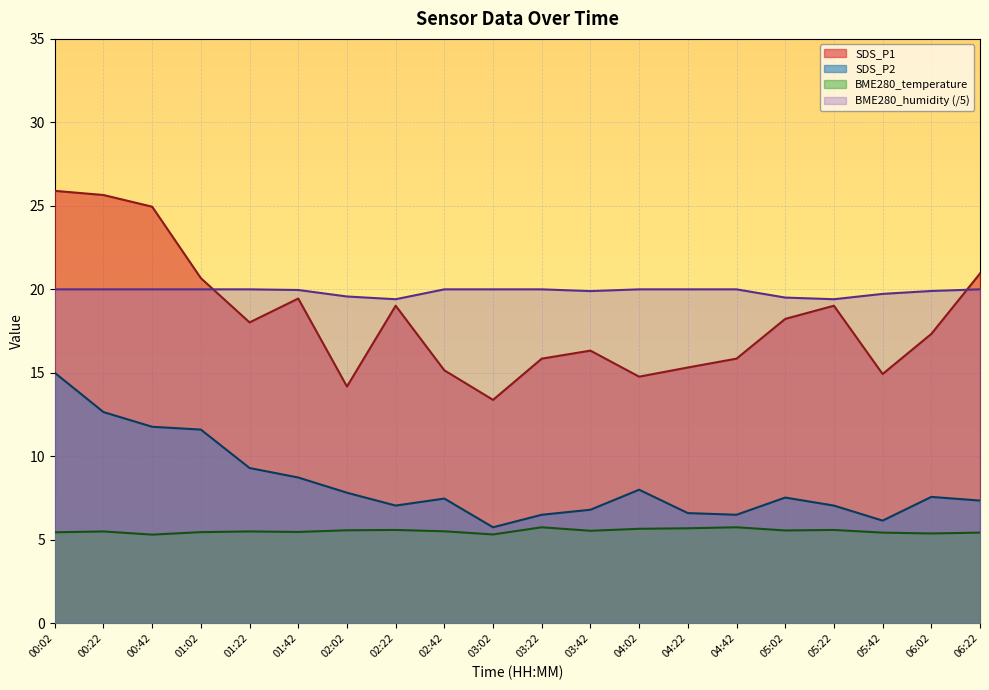

What is the approximate value of SDS_P2 at 02:42?

7.5